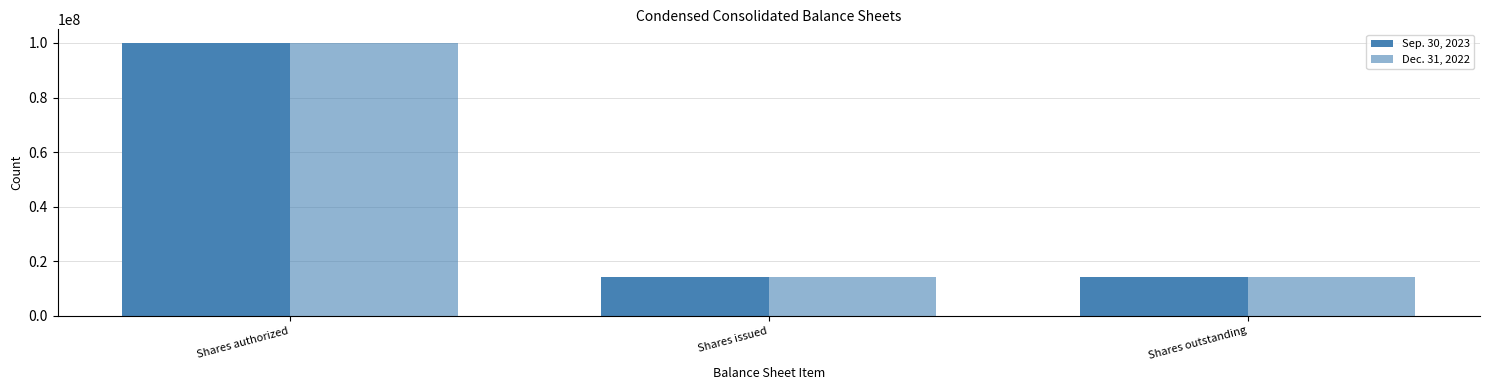

What is the total value across all series at Shares issued?

28584542